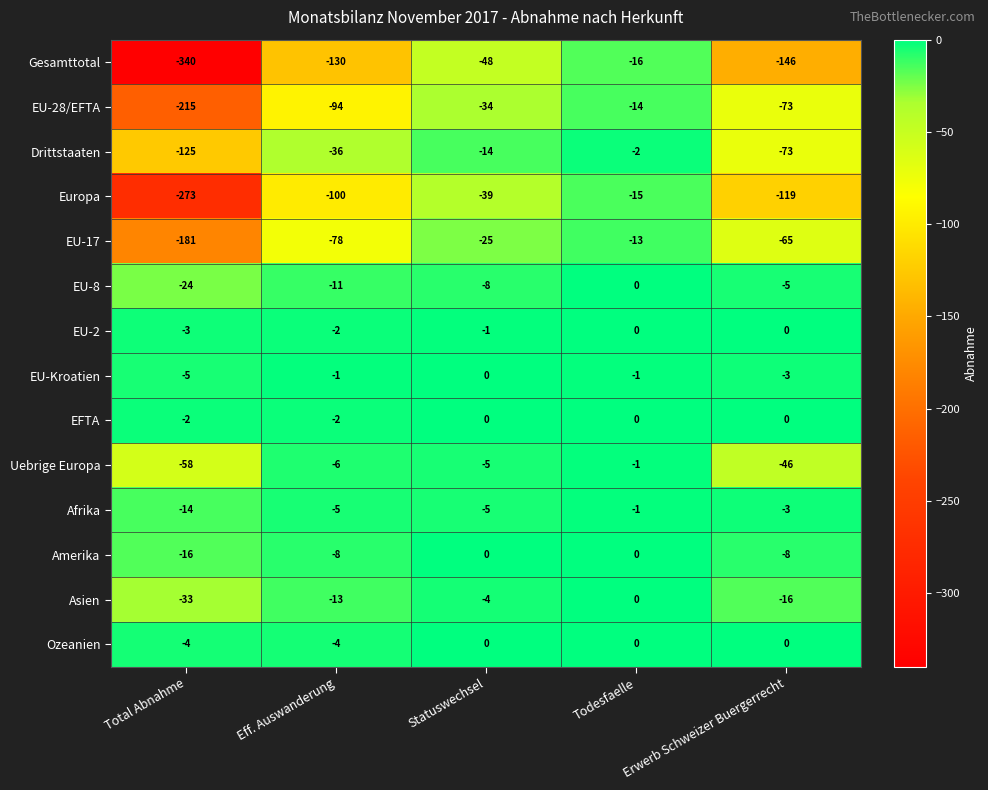

Which series has the largest total across all categories?

EFTA